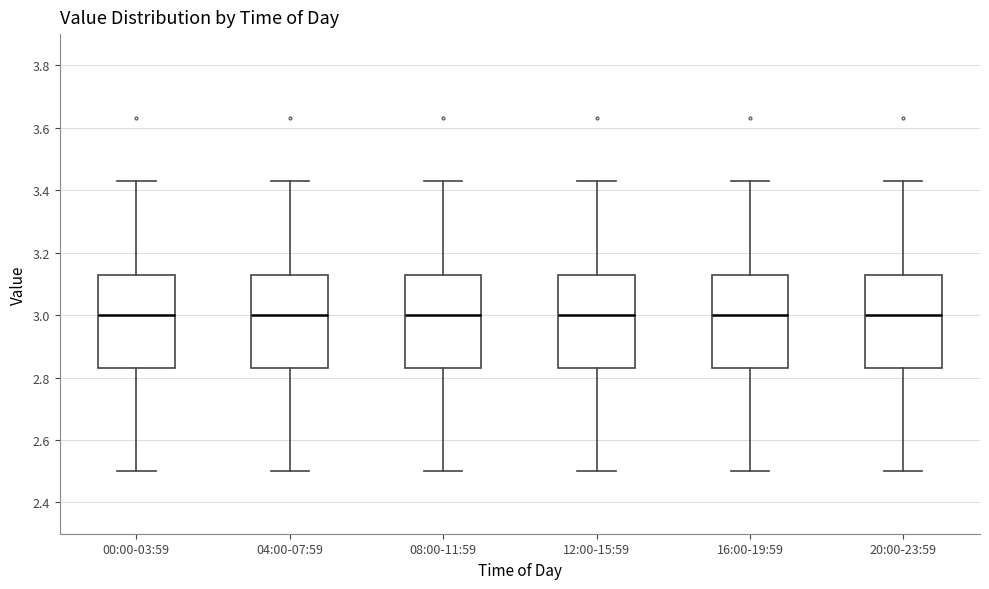

Where is the upper edge of the box for 04:00-07:59 on the y-axis? The values are not printed on the chart, so give them approximately, as read against the axis.

3.14